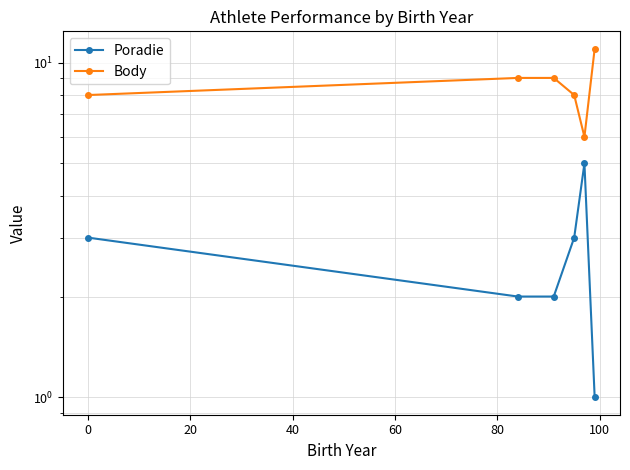

Count the number of data series in this chart.

2